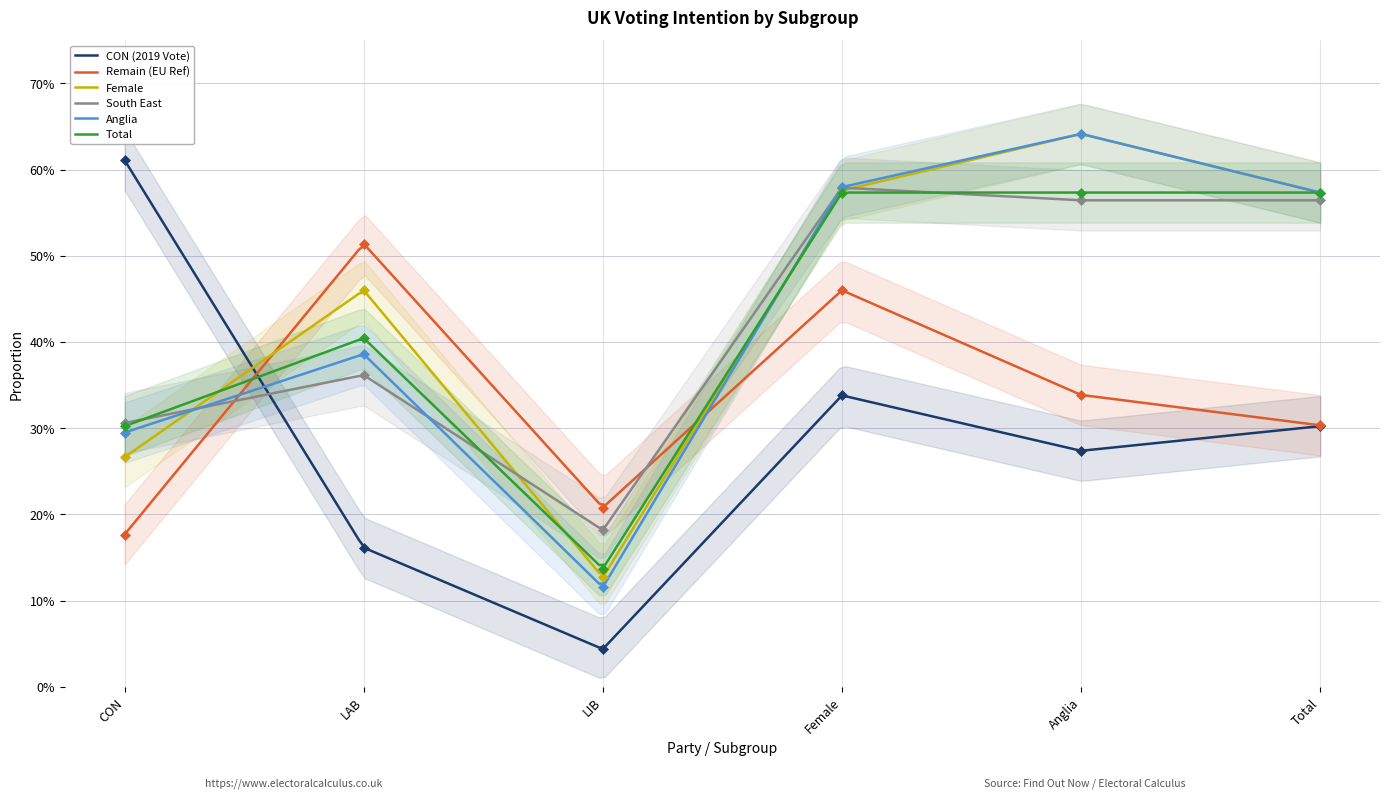

What are all the series names shown in the legend?

CON (2019 Vote), Remain (EU Ref), Female, South East, Anglia, Total